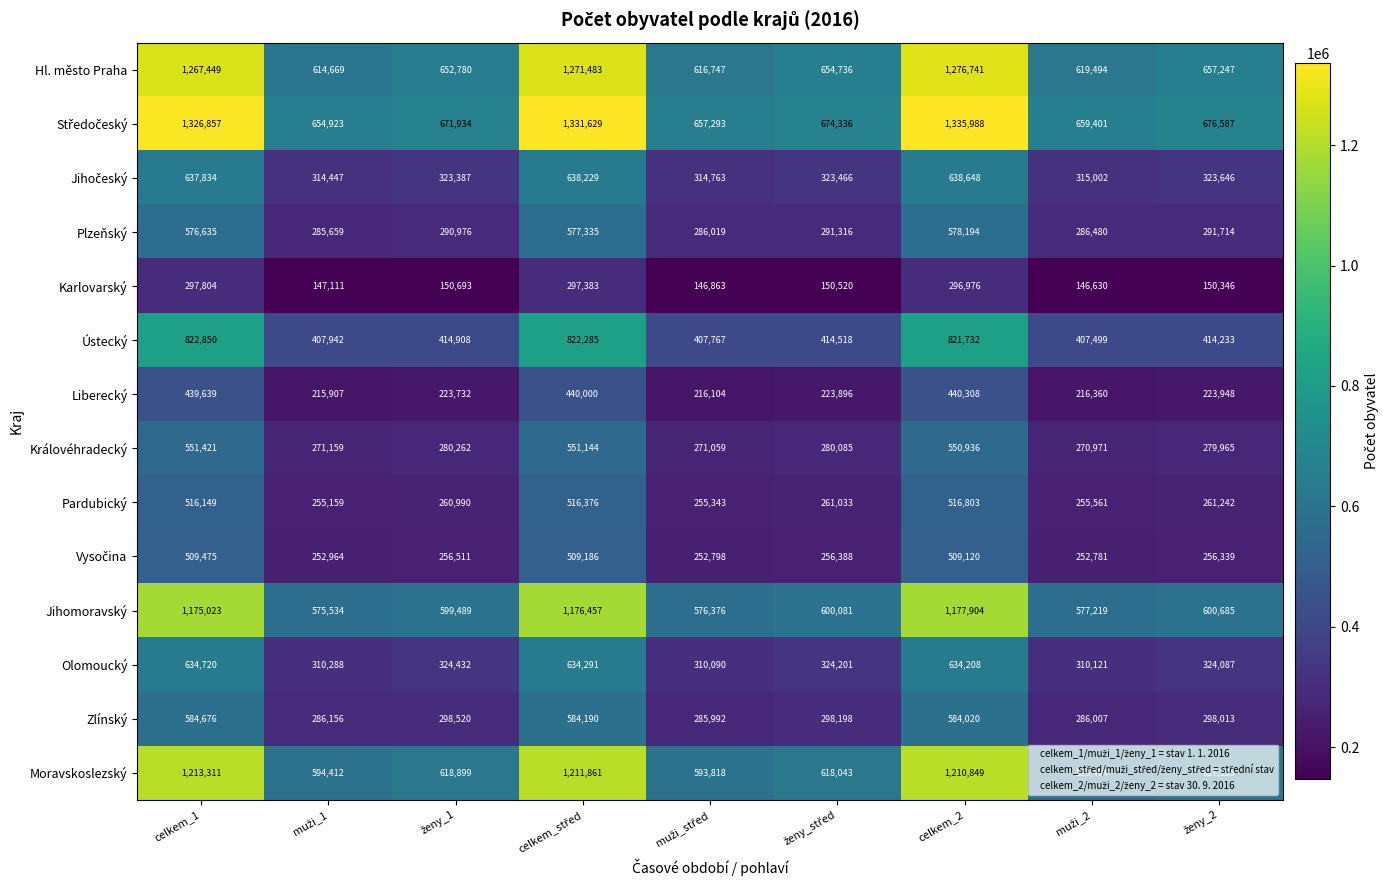

What is the average value of the Liberecký series?

293322